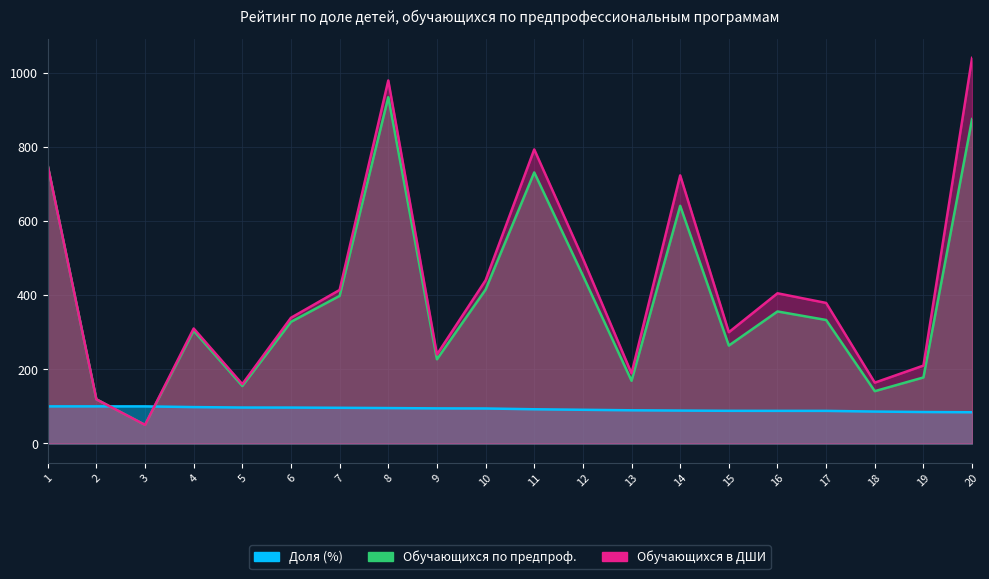

How many data points in Доля (%) are less than 94?

10